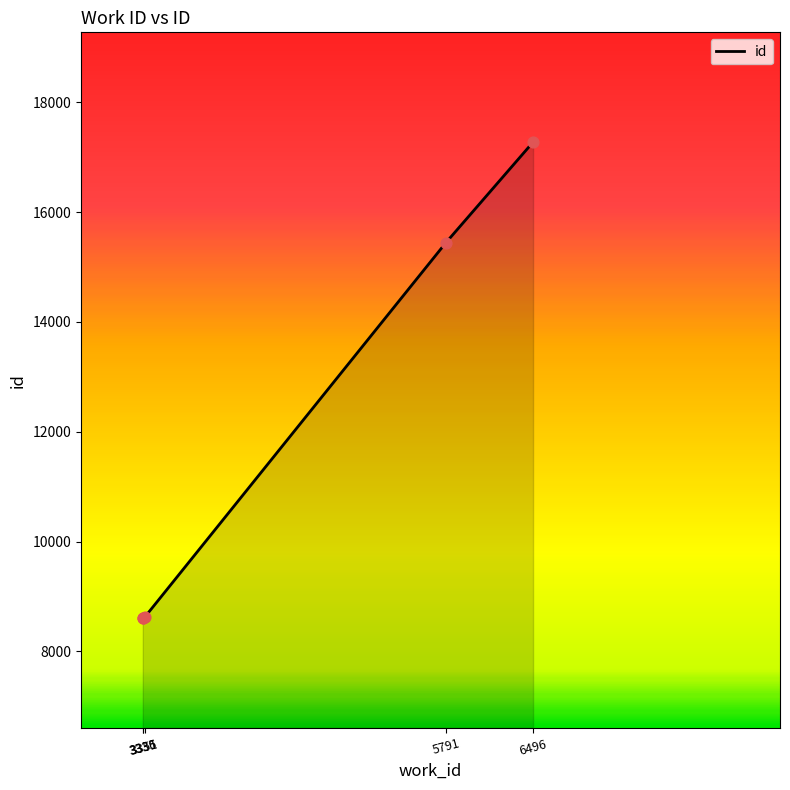

Approximately how many times larger is the value at 3335 compared to 3336?

1.0